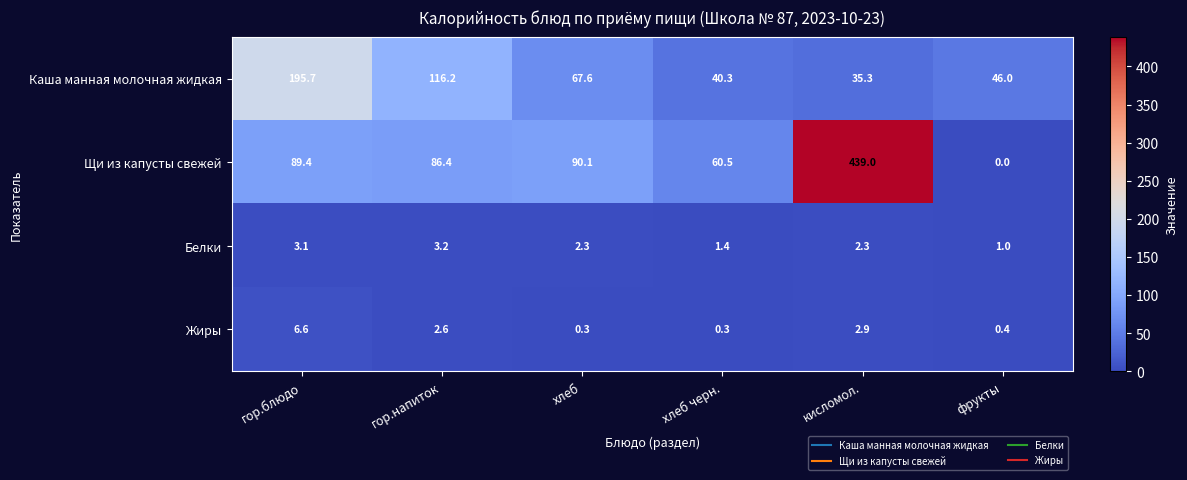

What is the difference between the second highest and second lowest values in the Жиры series?

2.6